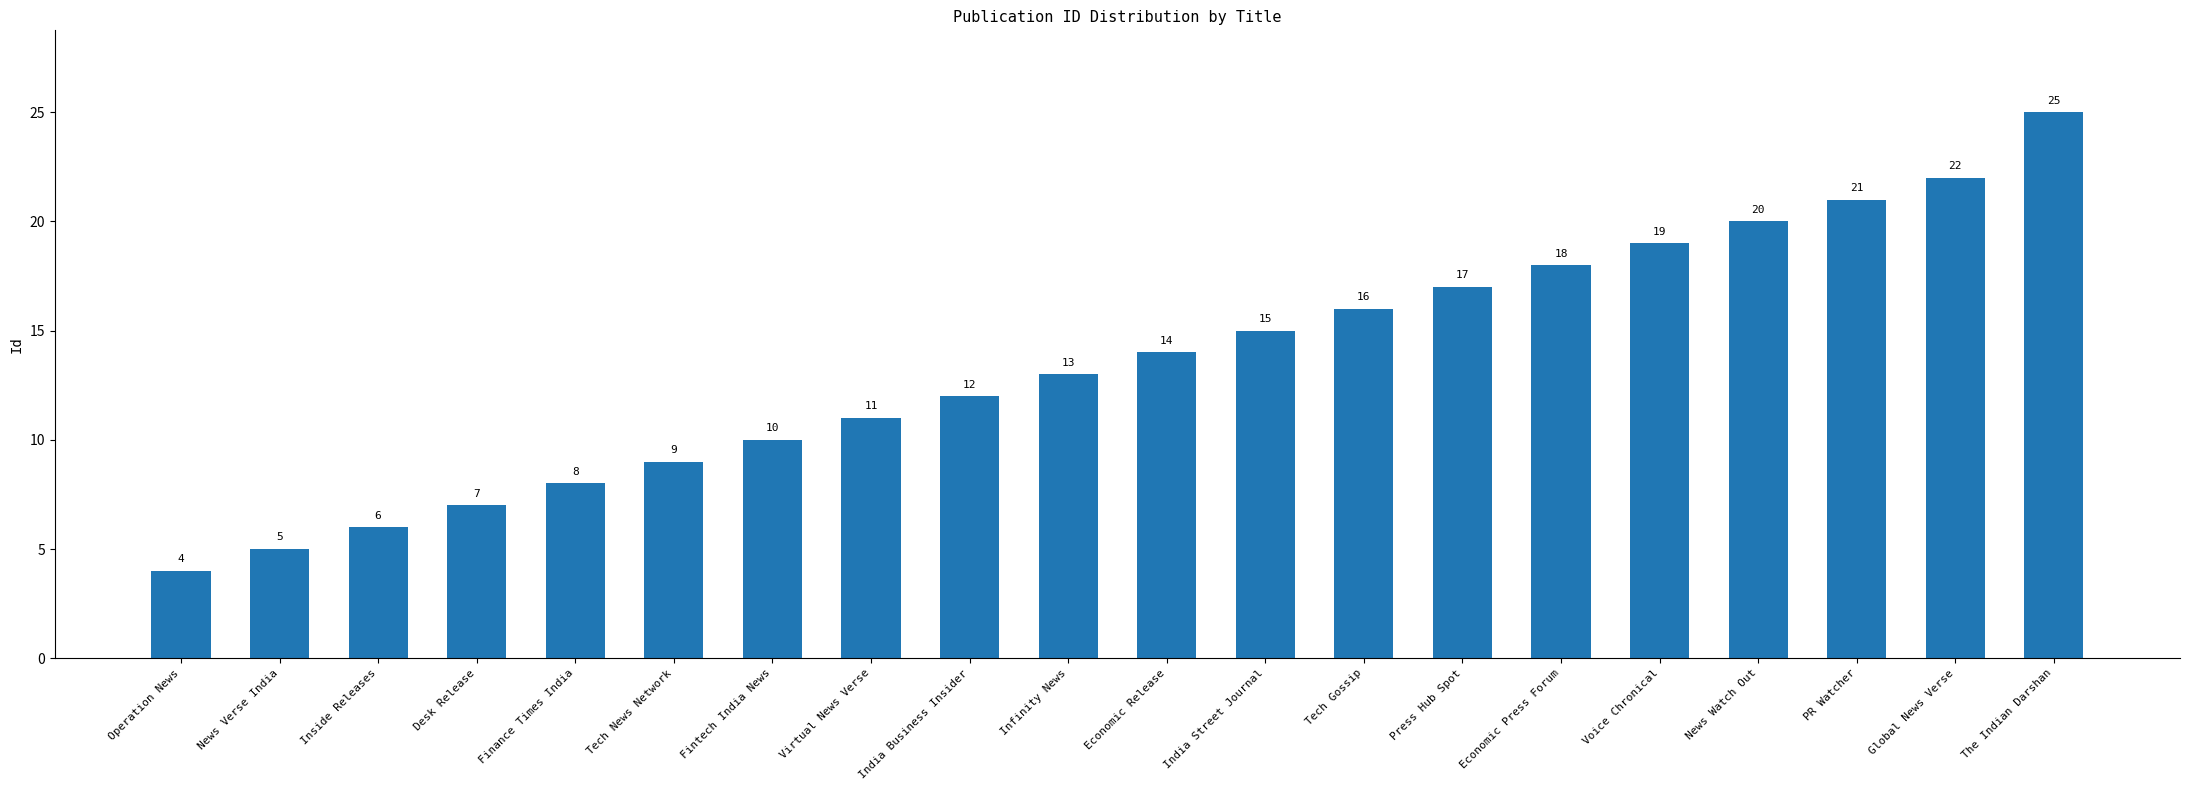

Reading left to right, transcribe all the data shown in this chart.

4	5	6	7	8	9	10	11	12	13	14	15	16	17	18	19	20	21	22	25